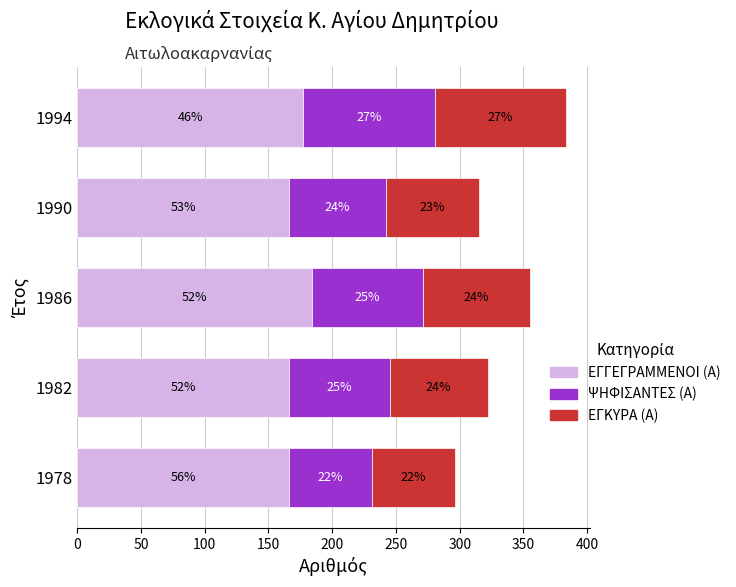

What is the difference between the maximum and minimum values in the ΕΓΚΥΡΑ (Α) series?

37